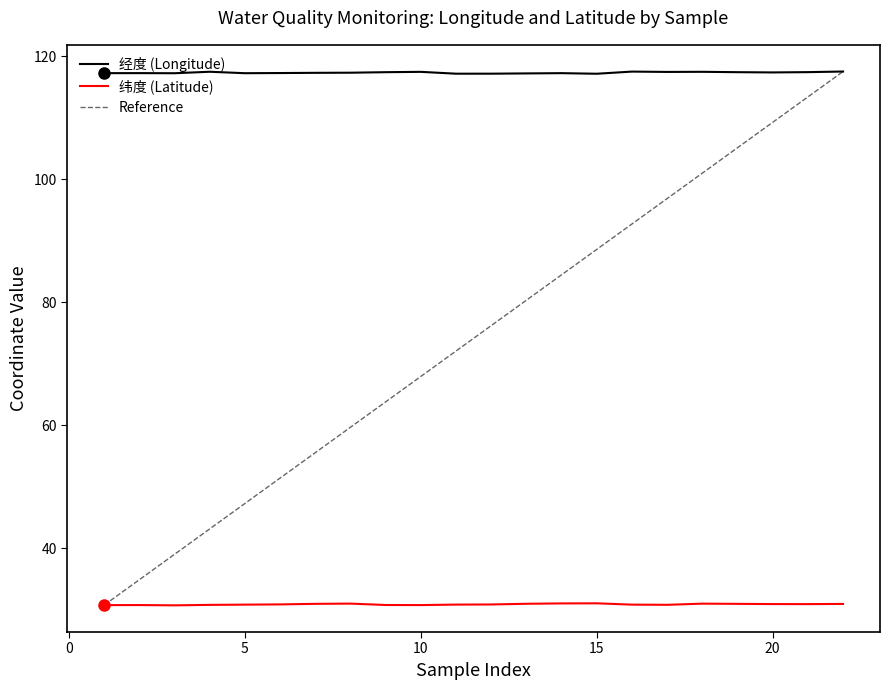

What are all the series names shown in the legend?

经度 (Longitude), 纬度 (Latitude)